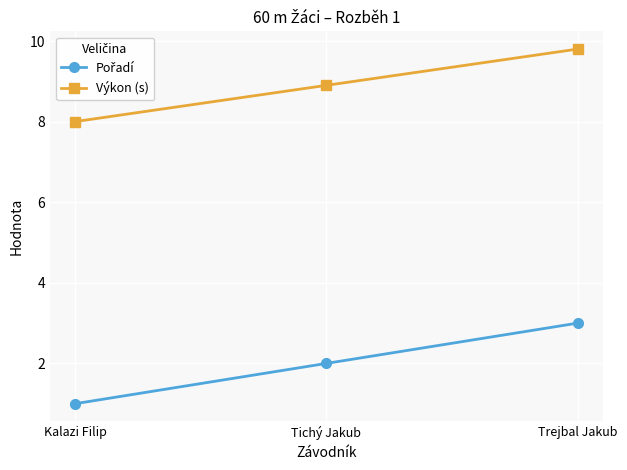

Which series has the largest total across all categories?

Výkon (s)